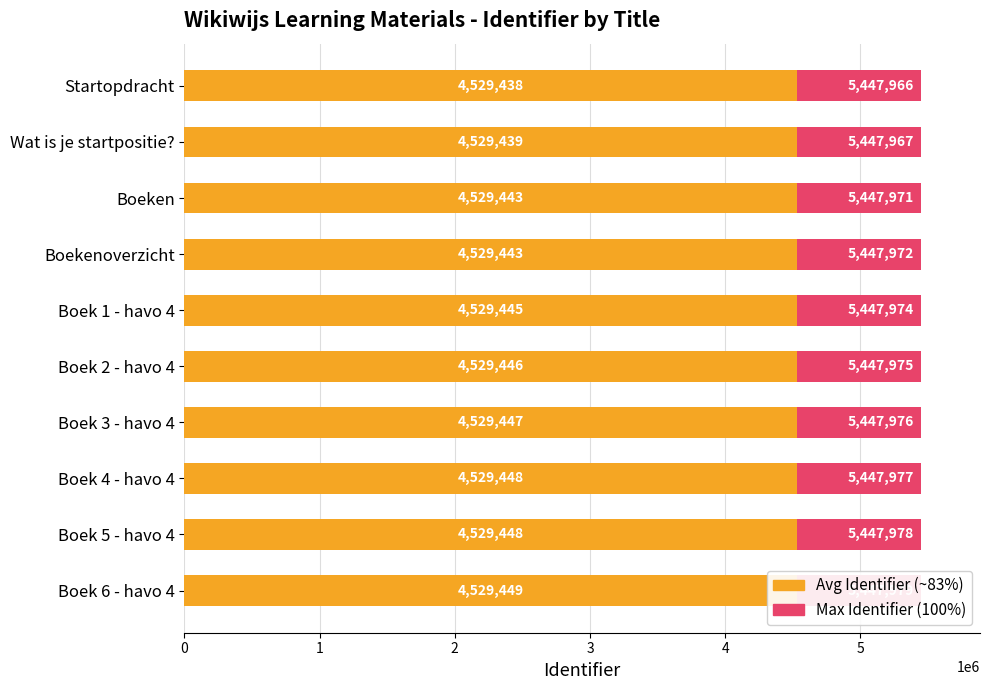

Is it true that Identifier (Avg ~83%) equals 4529449.7 at Boek 6 - havo 4?

True